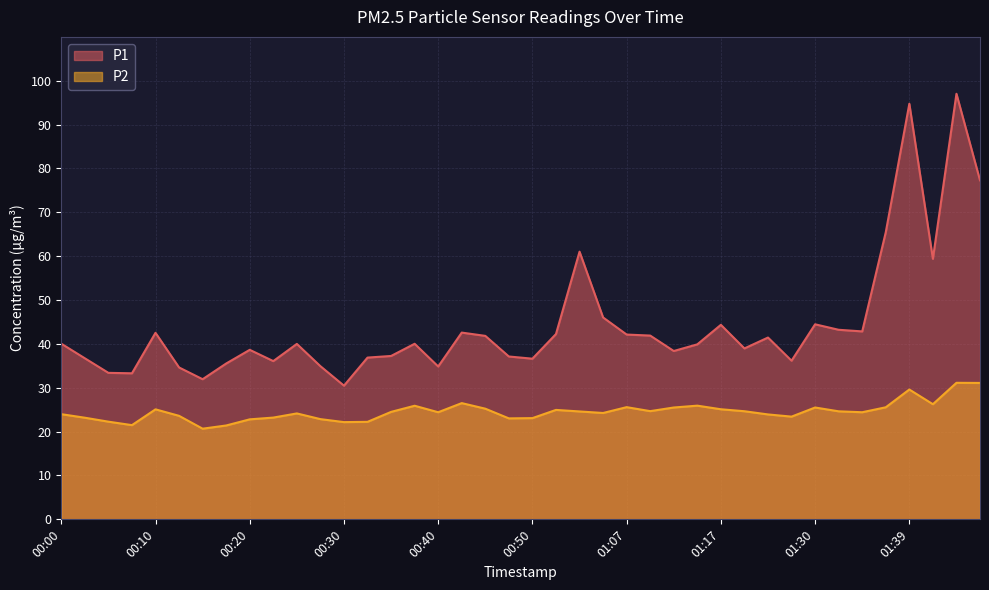

True or false: P1 and P2 cross at least once.

False